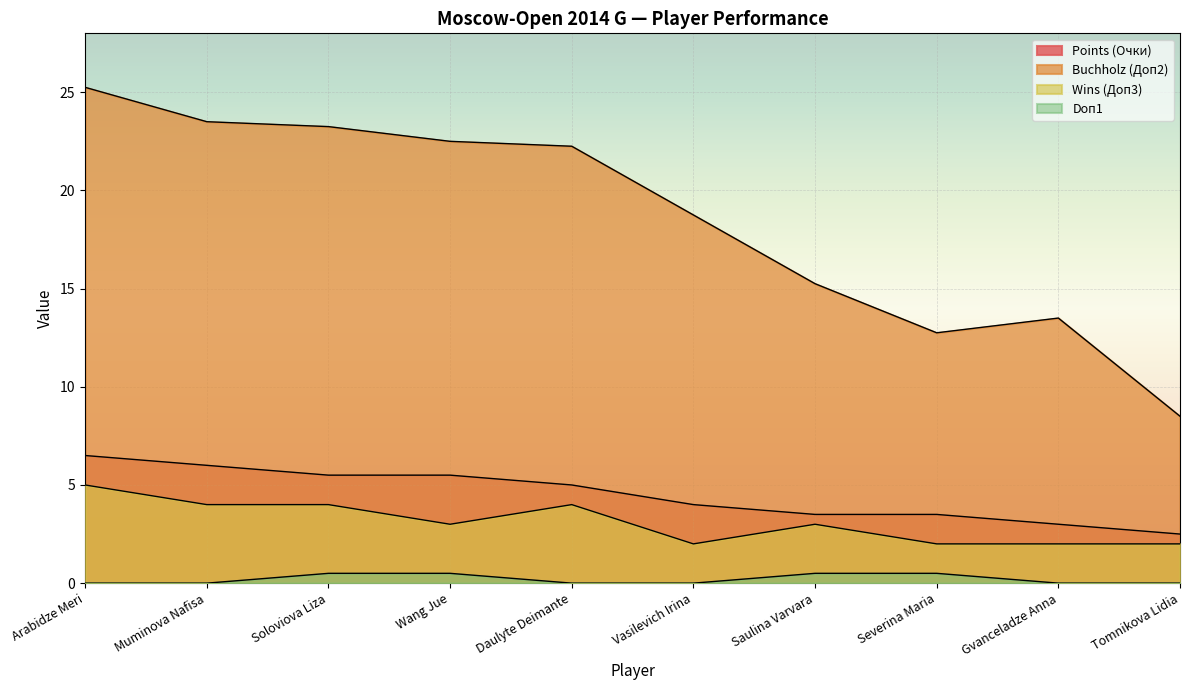

What is the average value of the Doп1 series?

0.2